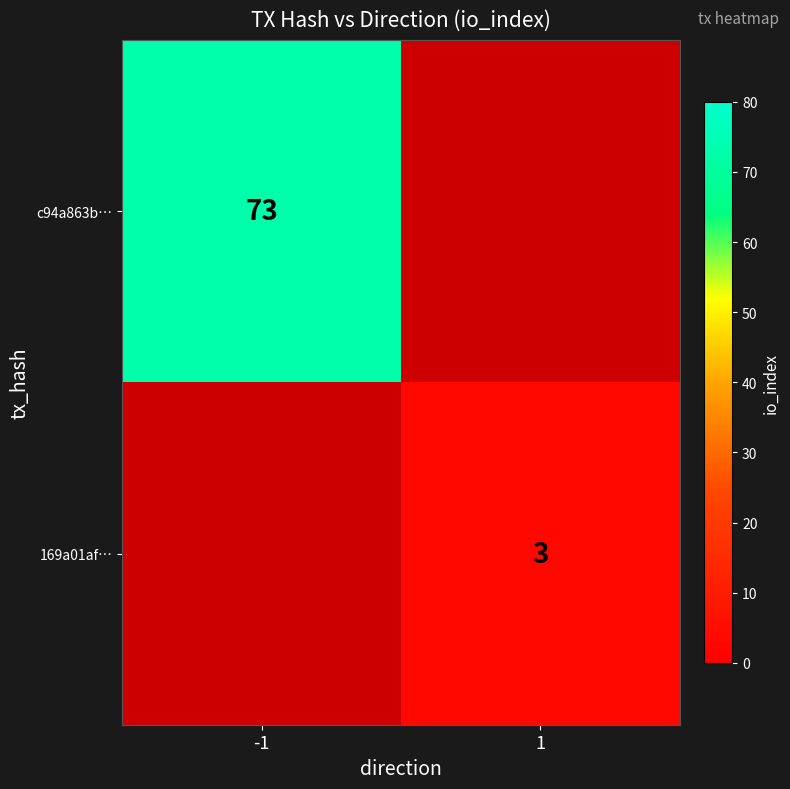

The value of c94a863b… at -1 is 73. True or false?

True